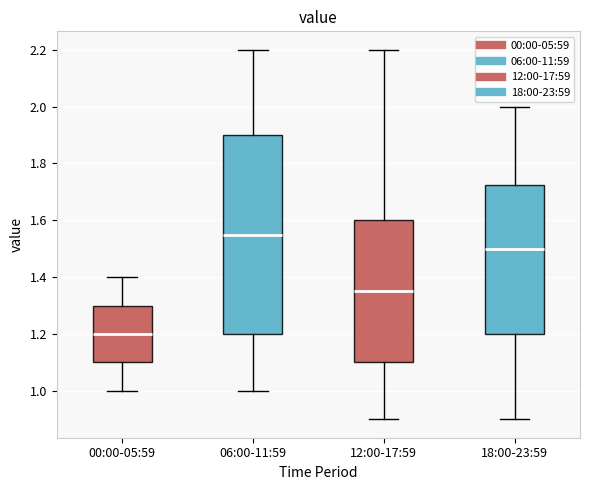

Reading left to right, read every box against the y-axis: the position of its median line, the range the box covers, and the ends of its whiskers. The values are not printed on the chart, so give them approximately, as read against the axis.

00:00-05:59: median 1.20, box 1.10 to 1.30, whiskers 1.00 to 1.40
06:00-11:59: median 1.56, box 1.20 to 1.90, whiskers 1.00 to 2.20
12:00-17:59: median 1.36, box 1.10 to 1.60, whiskers 0.90 to 2.20
18:00-23:59: median 1.50, box 1.20 to 1.72, whiskers 0.90 to 2.00